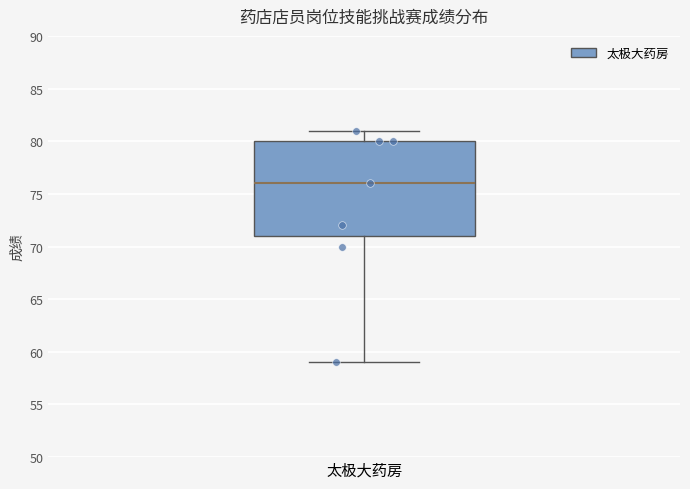

Where is the lower edge of the box for 太极大药房 on the y-axis? The values are not printed on the chart, so give them approximately, as read against the axis.

71